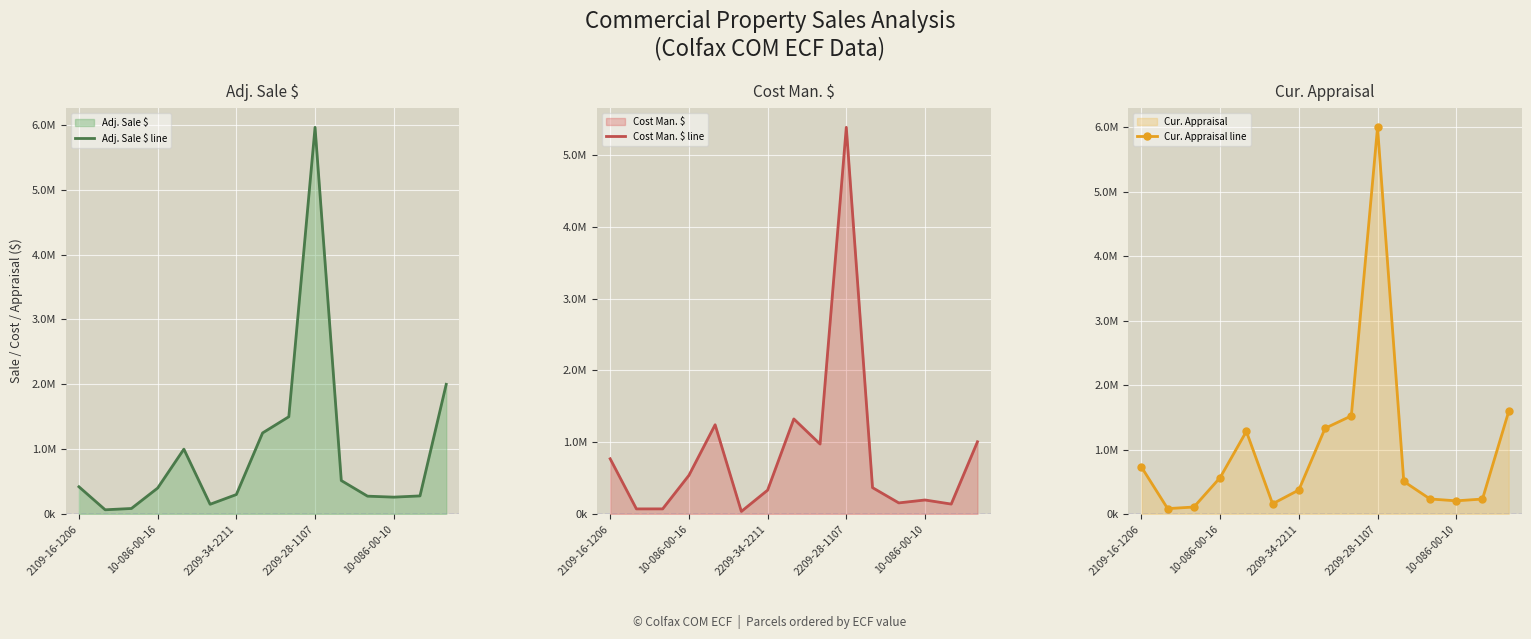

What position from the left is 14?

15